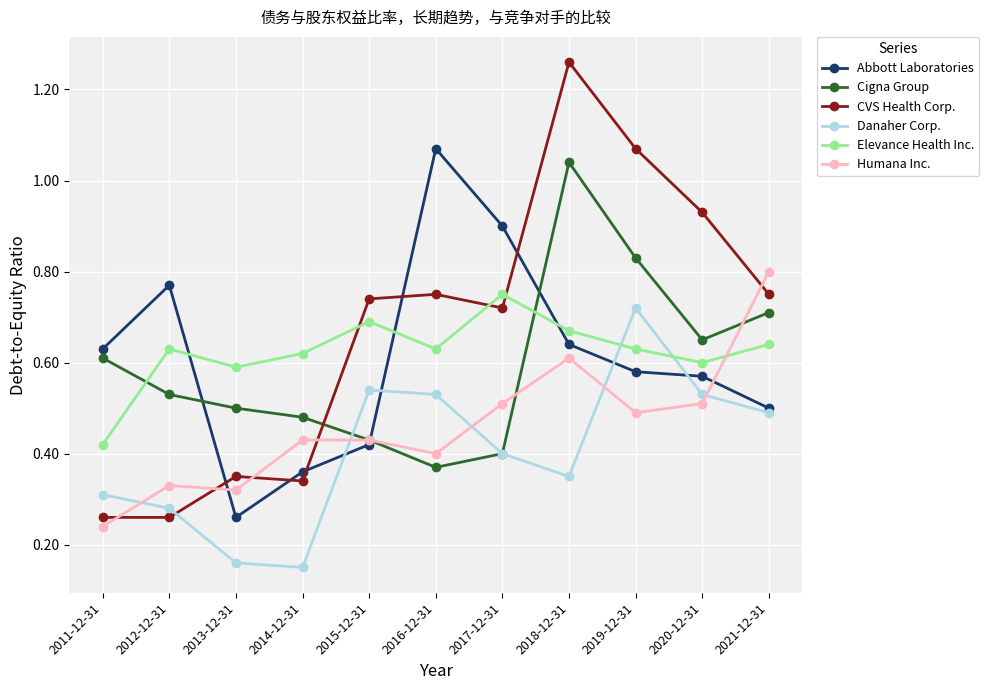

Which series has the widest spread of values?

CVS Health Corp.